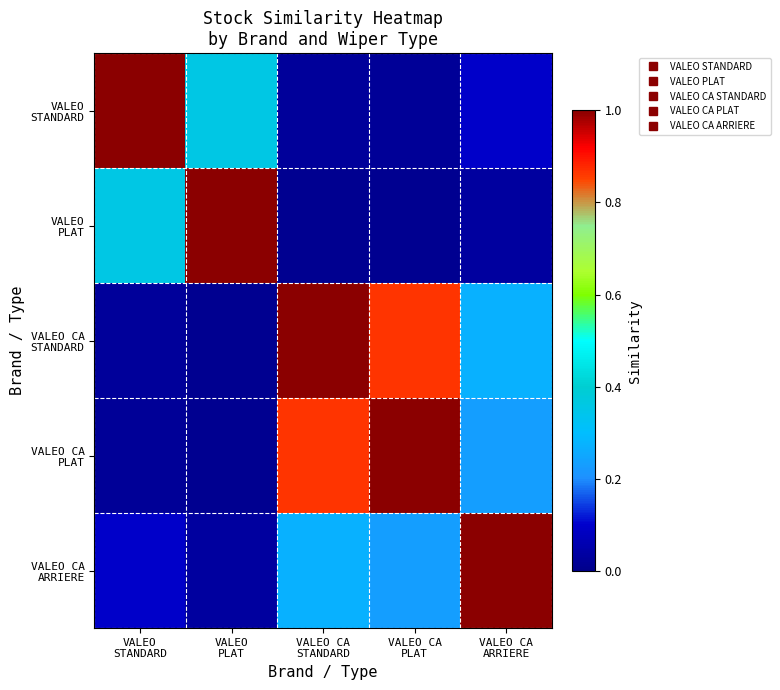

Between VALEO CA
PLAT and VALEO
STANDARD, which is larger?

VALEO
STANDARD